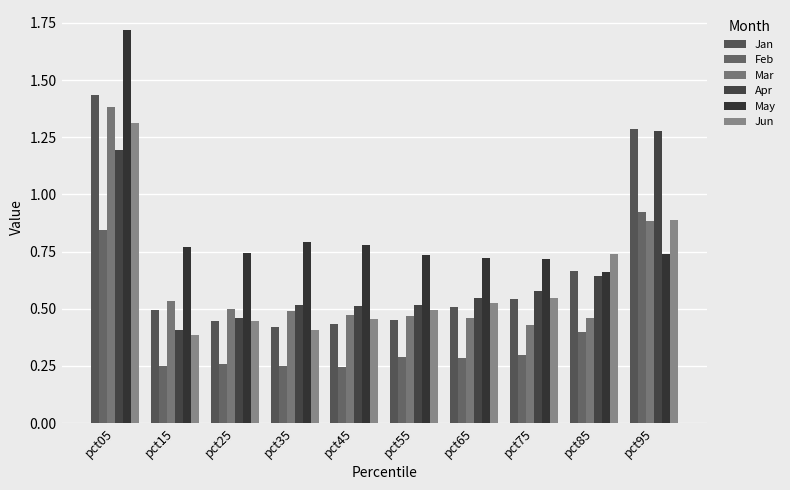

At which label is Feb closest to 0?

pct45